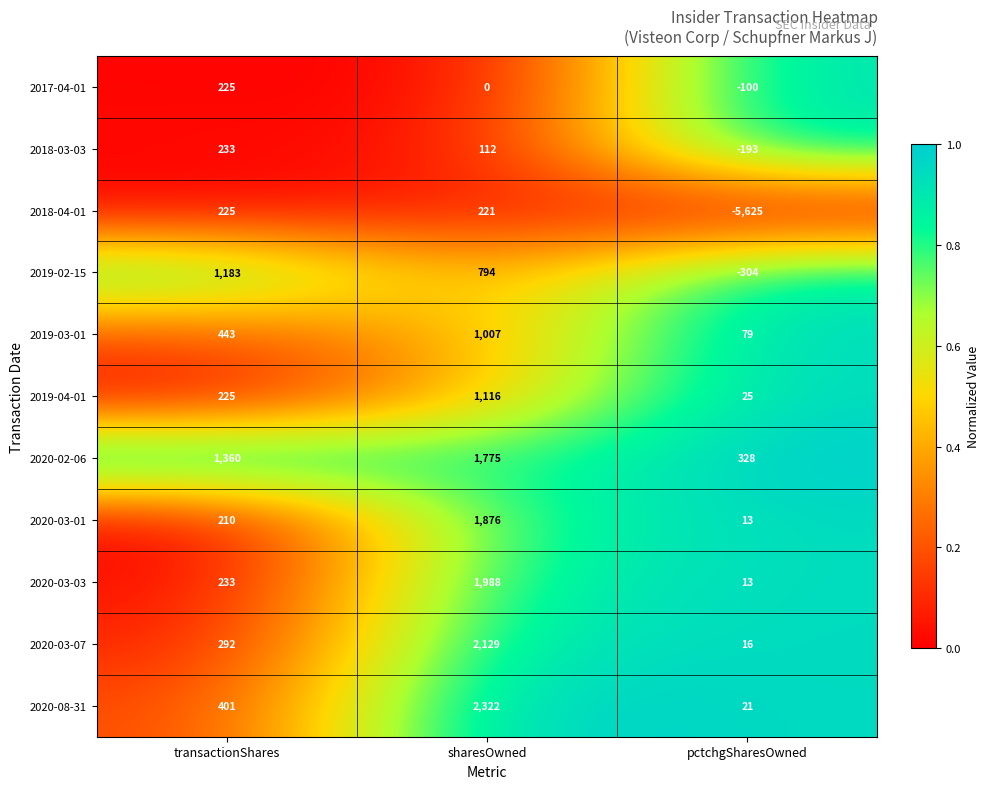

What is the total value across all series at transactionShares?

5030